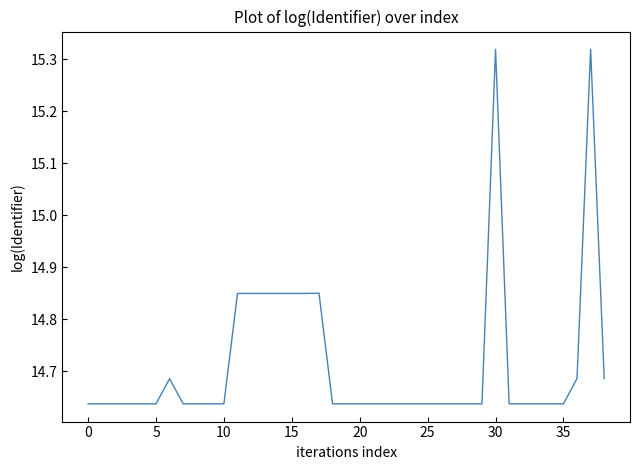

How many lines are shown in the chart?

1